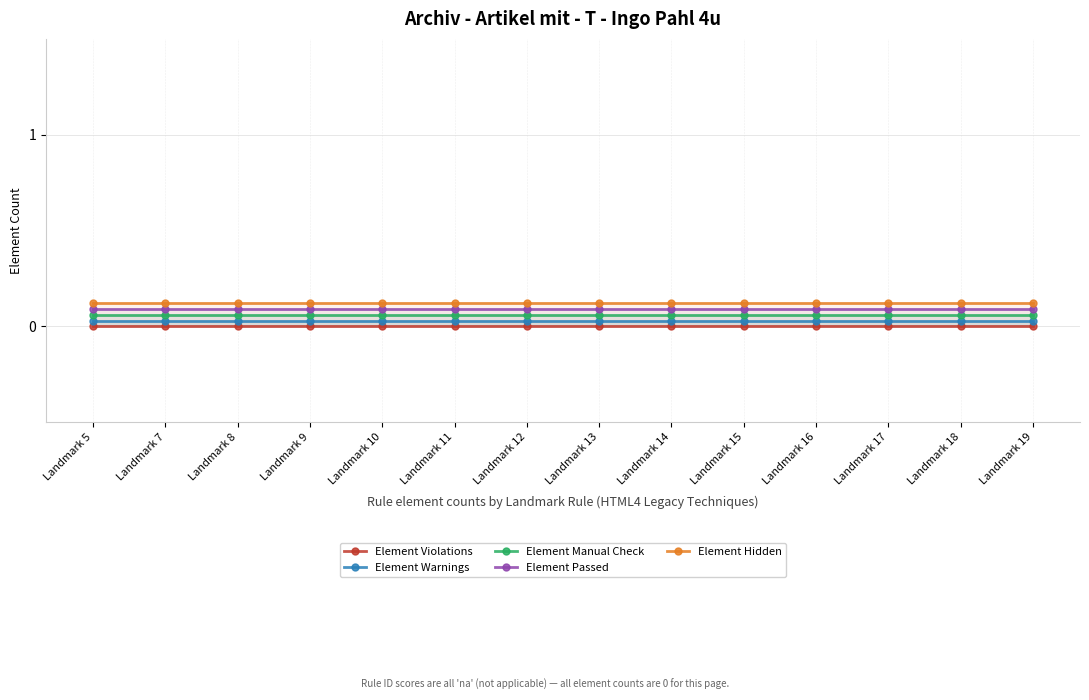

True or false: Element Hidden has a value of 0.0 at Landmark 16.

False